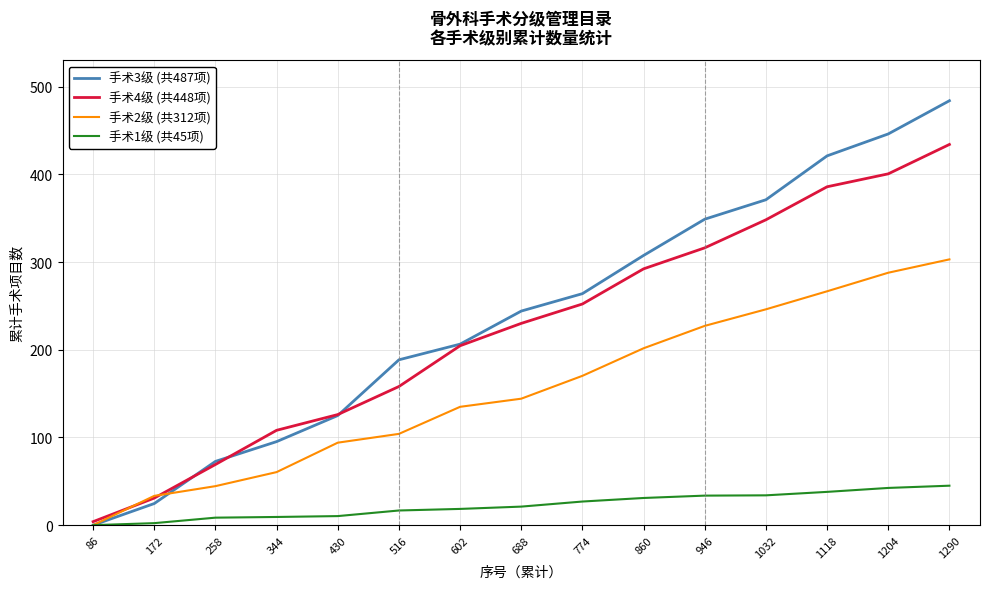

Is it true that 手术3级 (共487项) equals 264.0 at 774?

True